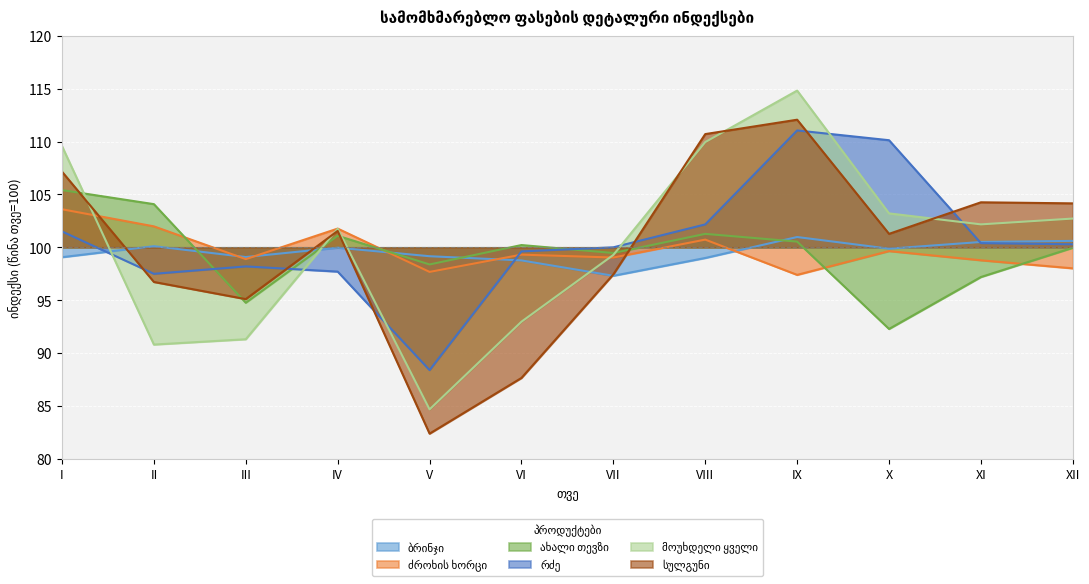

How many intersections are there between ბრინჯი and სულგუნი?

4